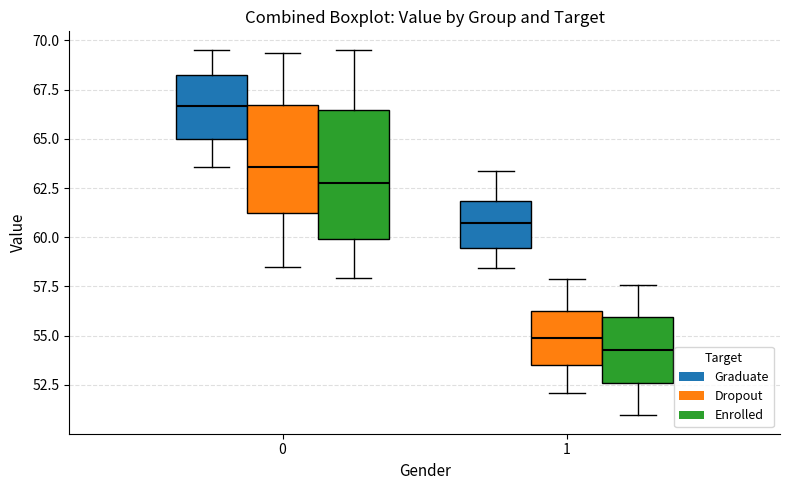

Where is the upper edge of the box for 0 (Graduate) on the y-axis? The values are not printed on the chart, so give them approximately, as read against the axis.

68.5